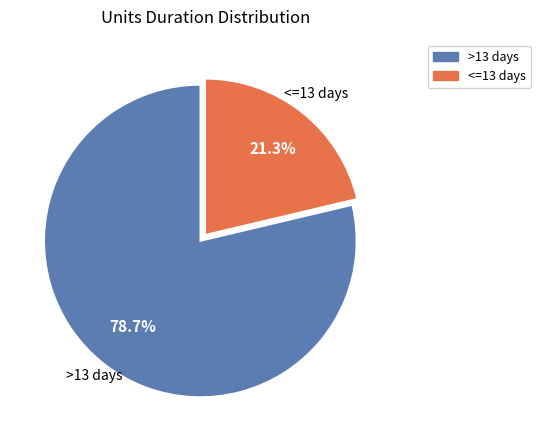

Count the number of slices in the pie.

2